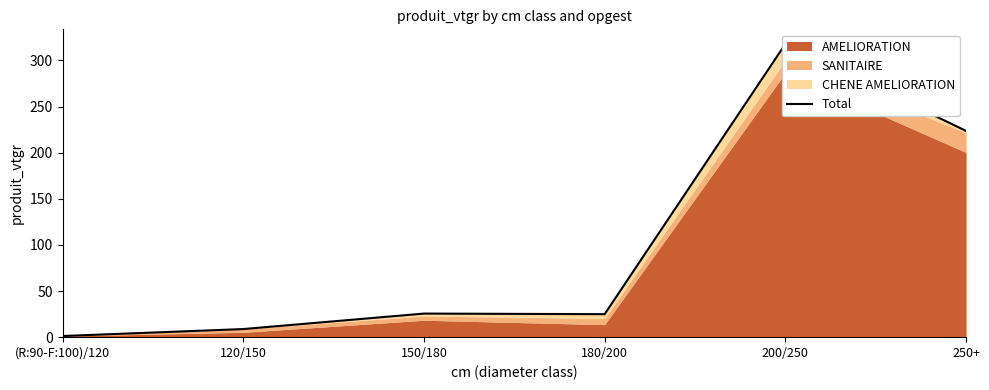

Rank the categories by value from highest to lowest.

200/250, 250+, 150/180, 180/200, 120/150, (R:90-F:100)/120